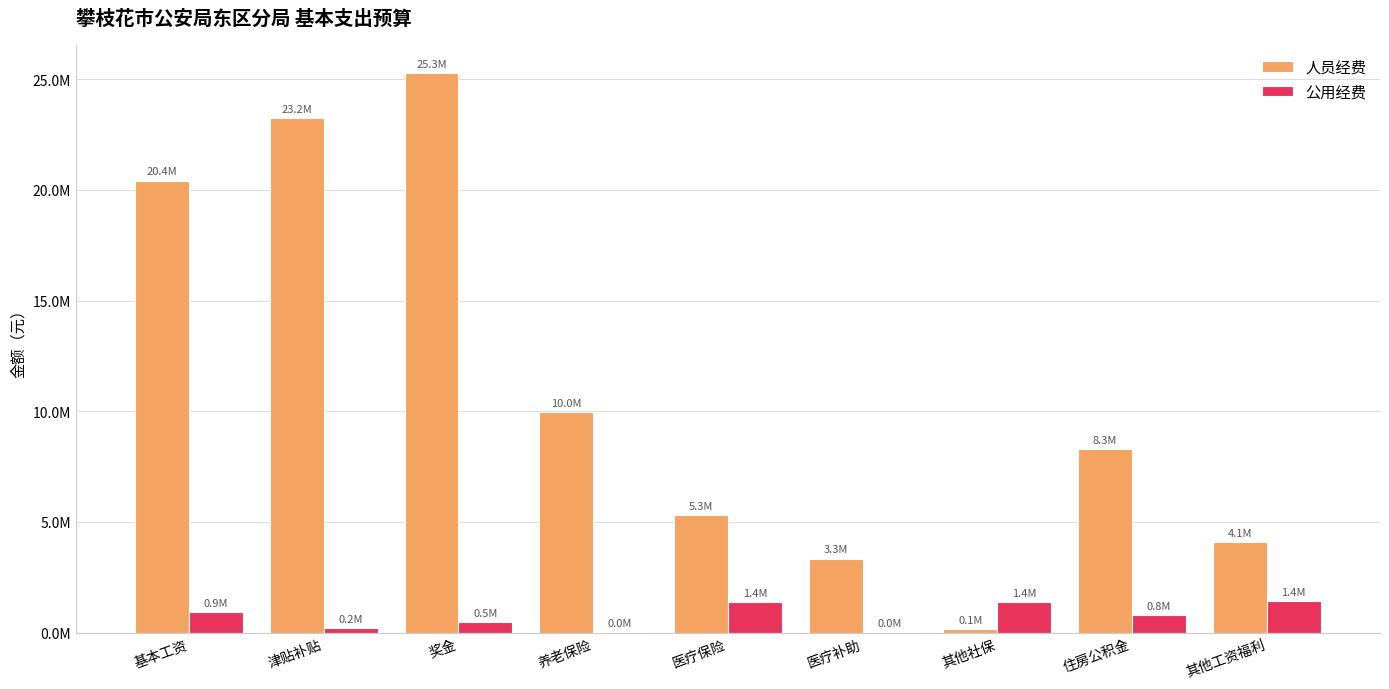

Does the chart contain stacked bars?

No